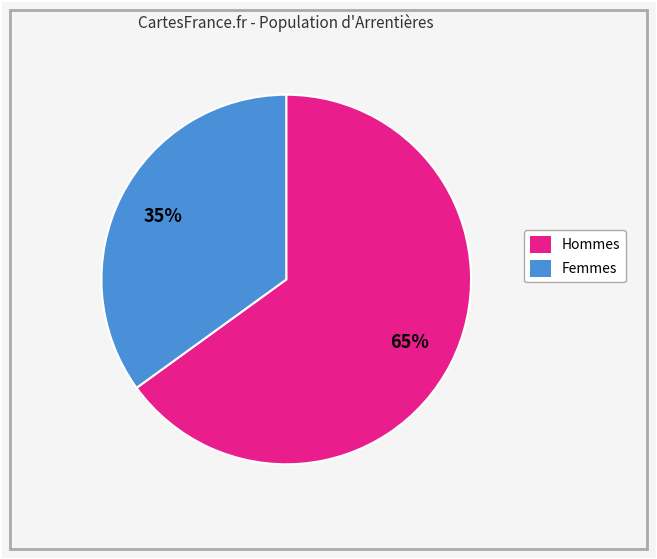

Is there a majority slice in this chart?

Yes